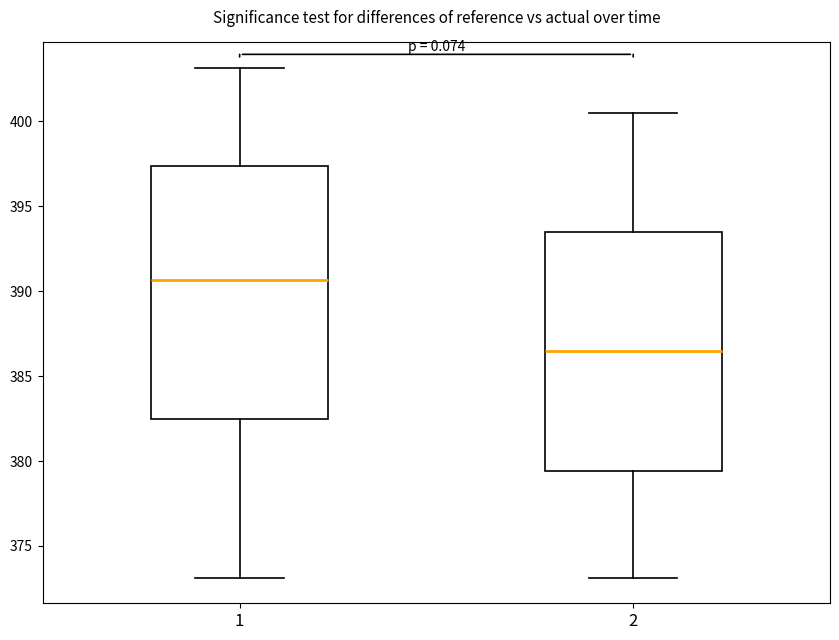

Which box has the lowest median line?

2